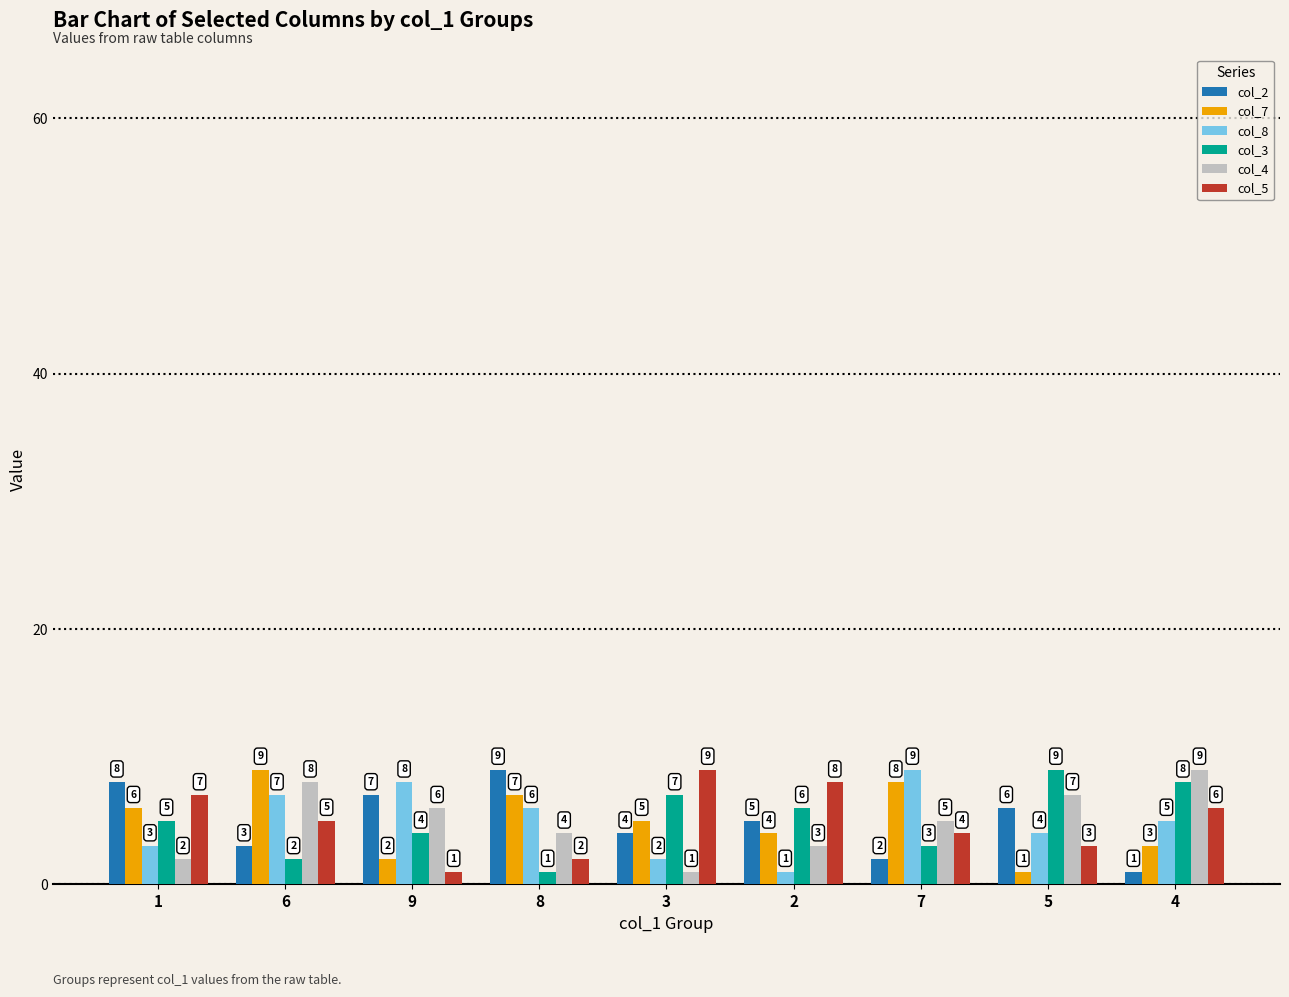

How many bars are there in total?

54